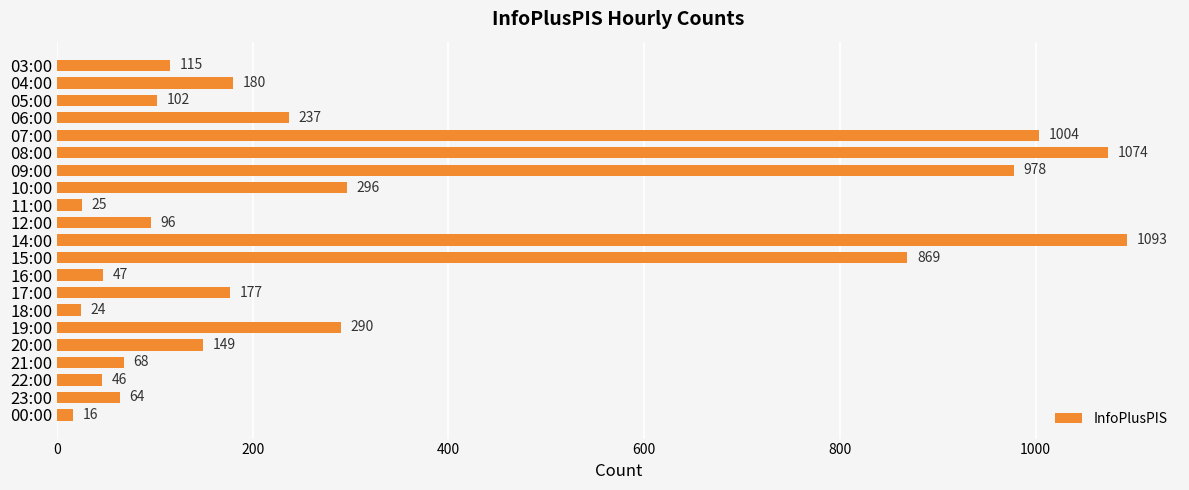

What is the change in value from 17:00 to 23:00?

-113